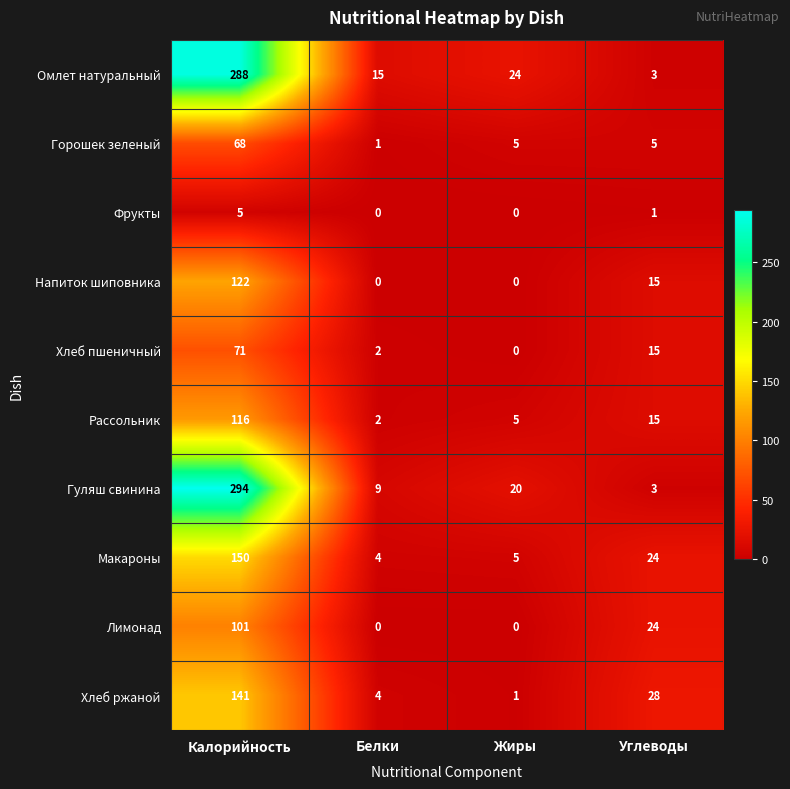

What is the maximum value for Лимонад?

101